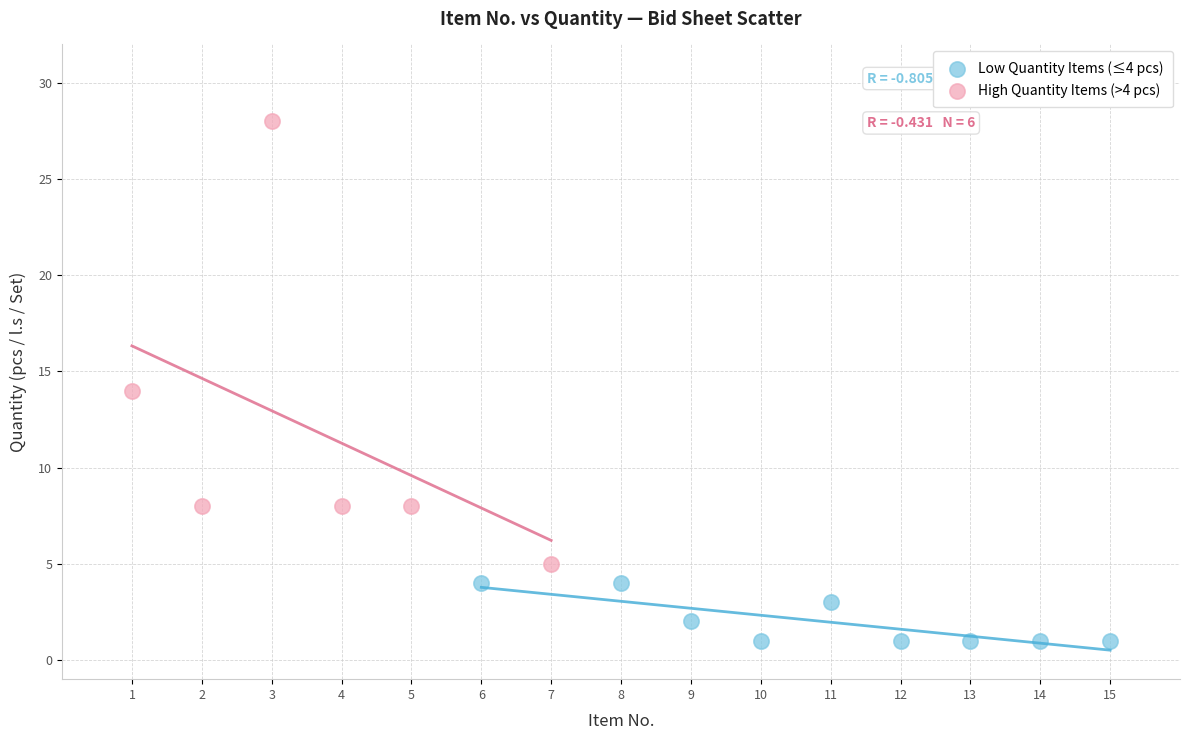

What are all the series names shown in the legend?

Low Quantity Items (≤4 pcs), High Quantity Items (>4 pcs)